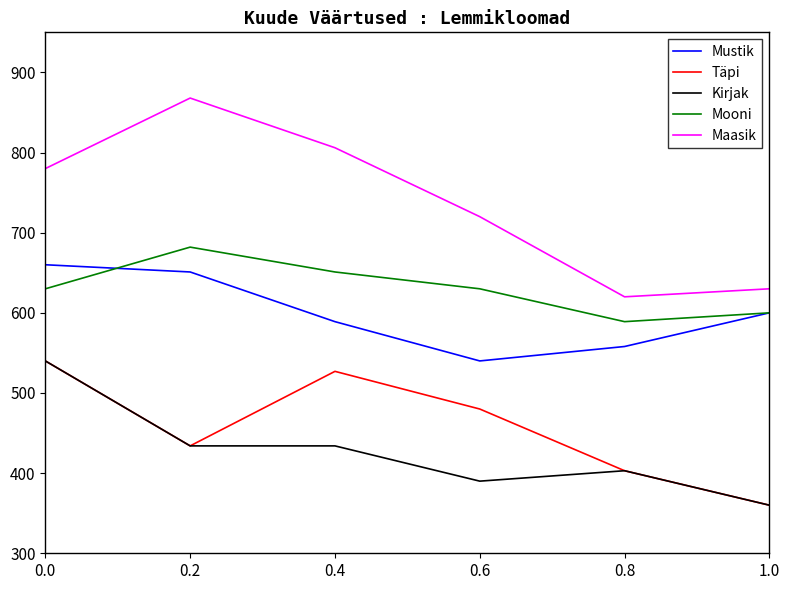

At 0.6, list the series in order from largest to smallest.

Maasik, Mooni, Mustik, Täpi, Kirjak